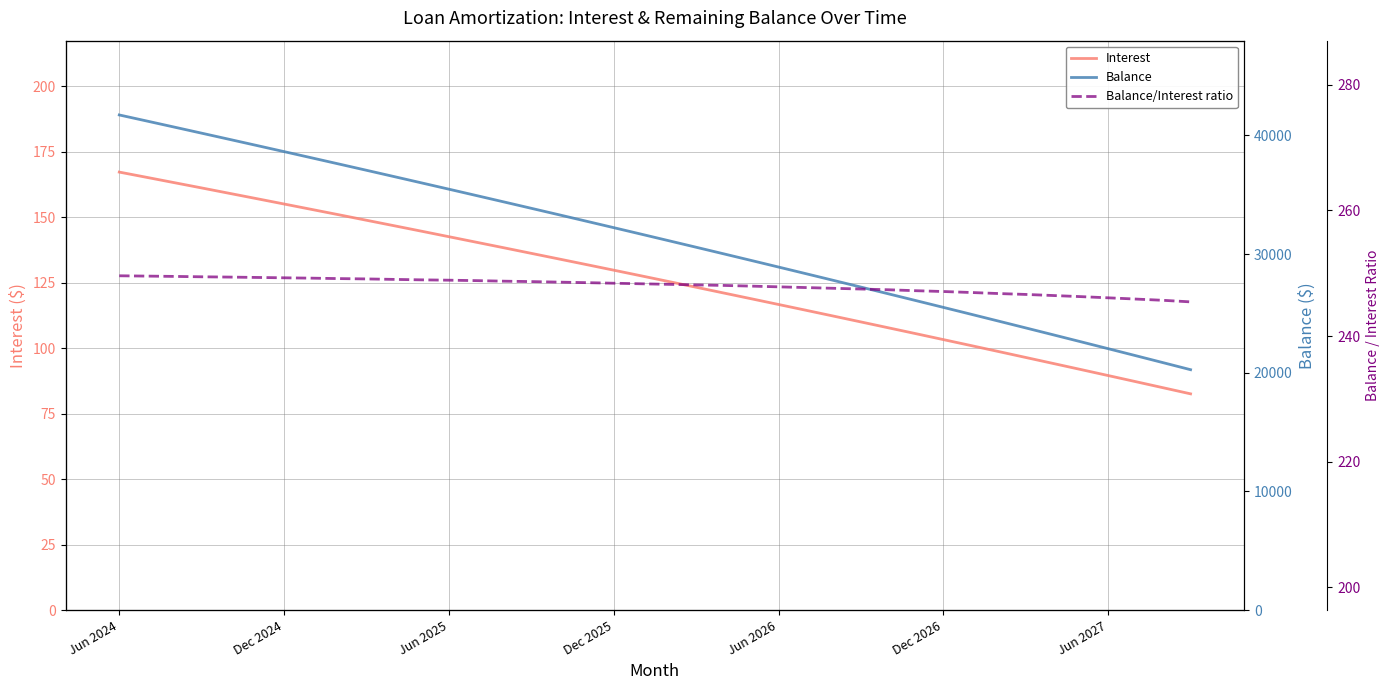

True or false: Balance and Balance/Interest ratio cross at least once.

False